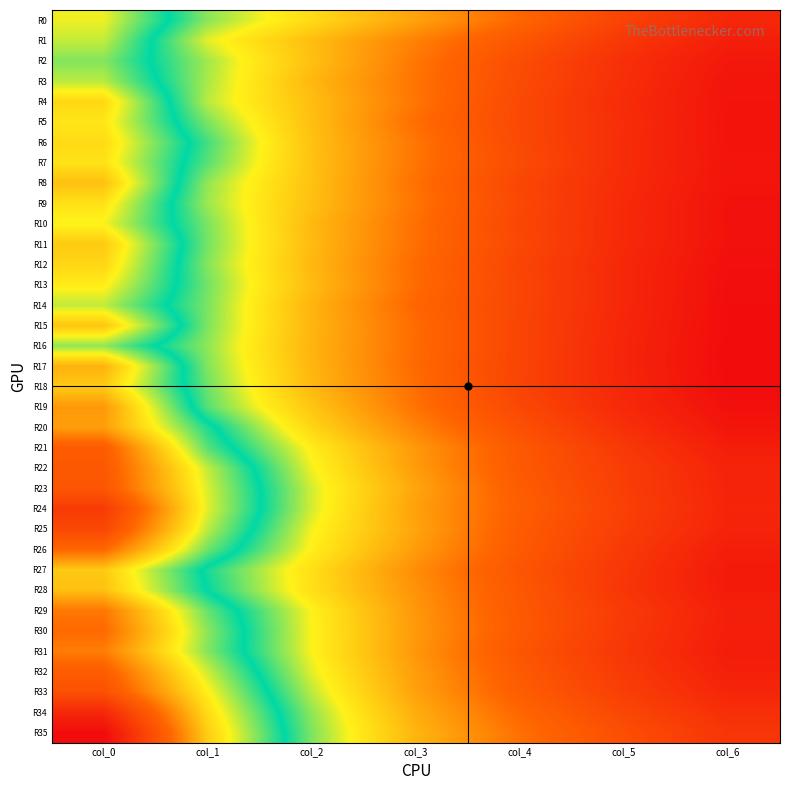

At how many categories does at least one series exceed 9?

4